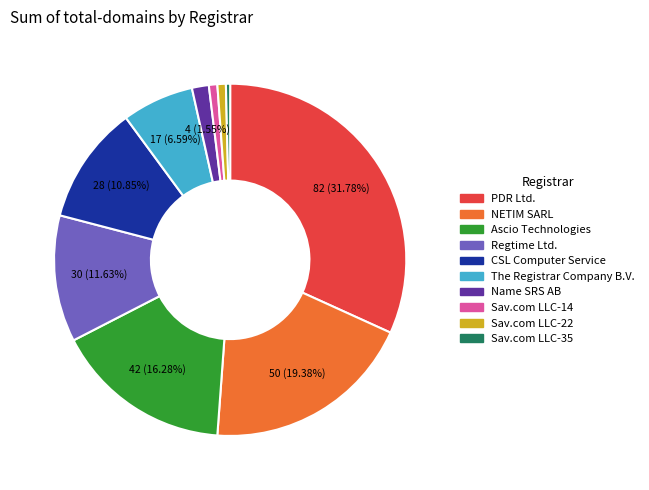

Does any single category account for the majority?

No